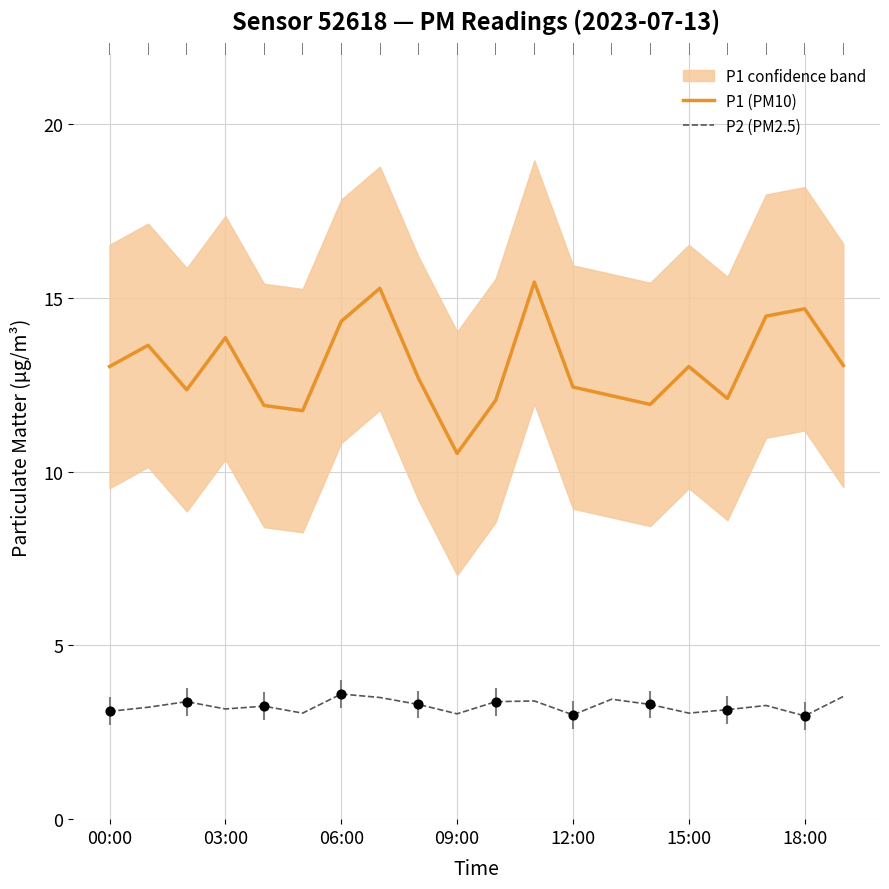

What are all the series names shown in the legend?

P1 (PM10), P2 (PM2.5)